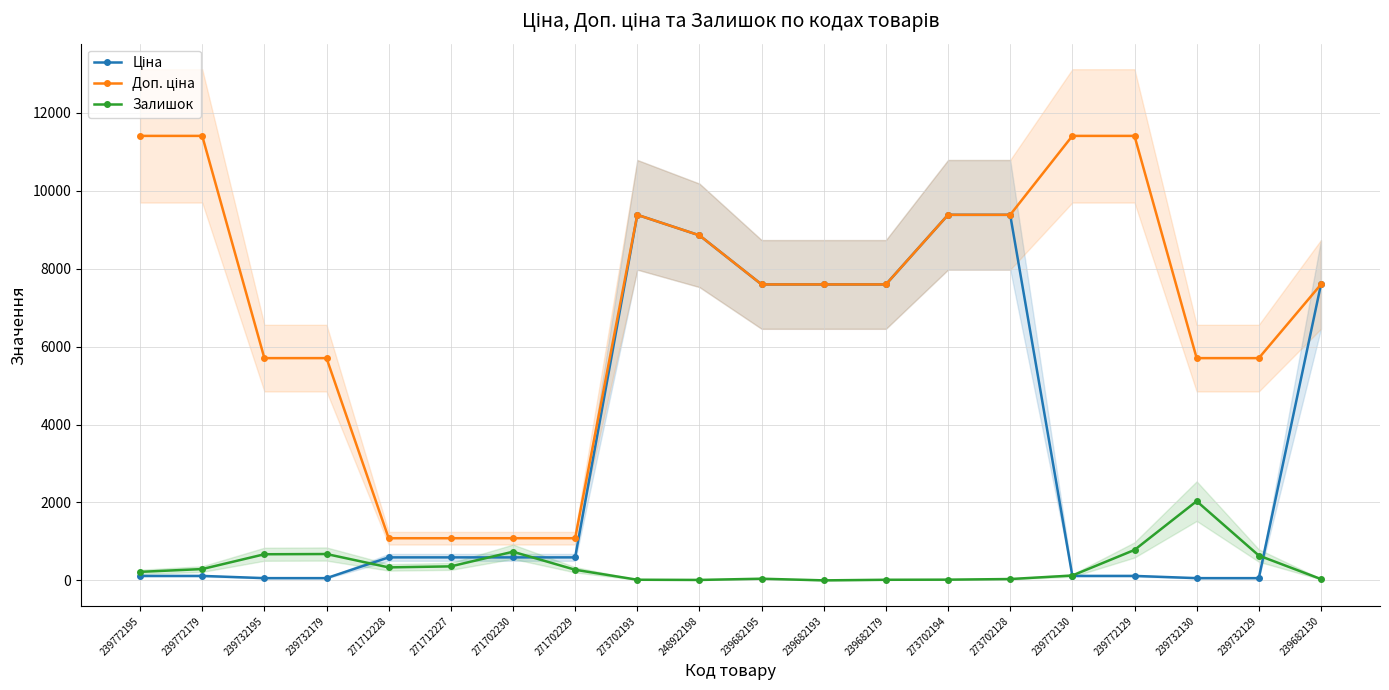

Reading left to right, extract all data points from this chart.

Ціна: 114.1	114.1	57.0	57.0	589.9	589.9	589.9	589.9	9384.0	8856.7	7596.5	7596.5	7596.5	9384.0	9384.0	114.1	114.1	57.0	57.0	7596.5
Доп. ціна: 11410.0	11410.0	5705.0	5705.0	1081.7	1081.7	1081.7	1081.7	9384.0	8856.7	7596.5	7596.5	7596.5	9384.0	9384.0	11410.0	11410.0	5705.0	5705.0	7596.5
Залишок: 218.0	290.0	670.0	676.0	333.0	359.0	735.0	272.0	16.0	11.0	42.0	0.0	15.0	18.0	34.0	124.0	781.0	2033.0	637.0	33.0